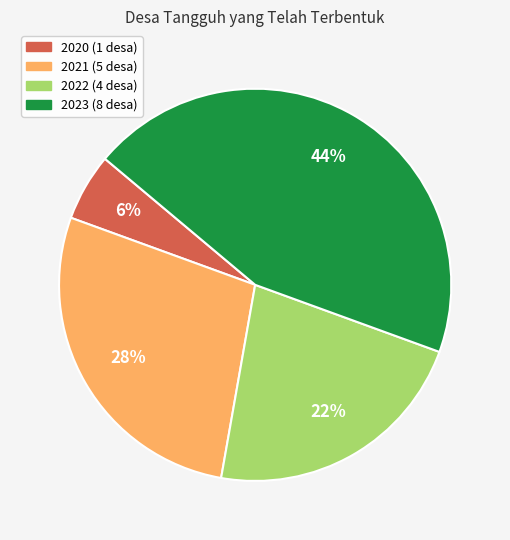

Does any single category account for the majority?

No